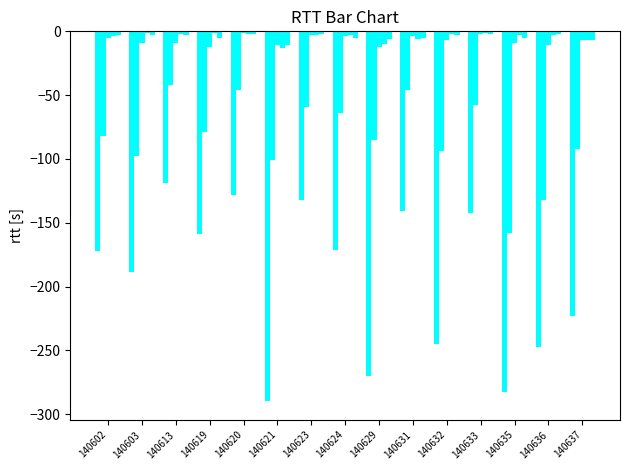

Reading left to right, what are all the values shown in this chart?

col_3: 140602=-172	140603=-189	140613=-119	140619=-159	140620=-128	140621=-290	140623=-132	140624=-171	140629=-270	140631=-141	140632=-245	140633=-142	140635=-283	140636=-247	140637=-223
col_5: 140602=-82	140603=-98	140613=-42	140619=-79	140620=-46	140621=-101	140623=-59	140624=-64	140629=-85	140631=-46	140632=-94	140633=-58	140635=-158	140636=-132	140637=-92
col_14: 140602=-5	140603=-9	140613=-9	140619=-12	140620=-1	140621=-11	140623=-3	140624=-4	140629=-12	140631=-4	140632=-7	140633=-2	140635=-9	140636=-11	140637=-7
col_15: 140602=-4	140603=-1	140613=-2	140619=-1	140620=-2	140621=-13	140623=-3	140624=-3	140629=-10	140631=-6	140632=-2	140633=-1	140635=-3	140636=-3	140637=-7
col_4: 140602=-3	140603=-3	140613=-3	140619=-5	140620=-2	140621=-11	140623=-2	140624=-5	140629=-6	140631=-5	140632=-3	140633=-2	140635=-5	140636=-2	140637=-7